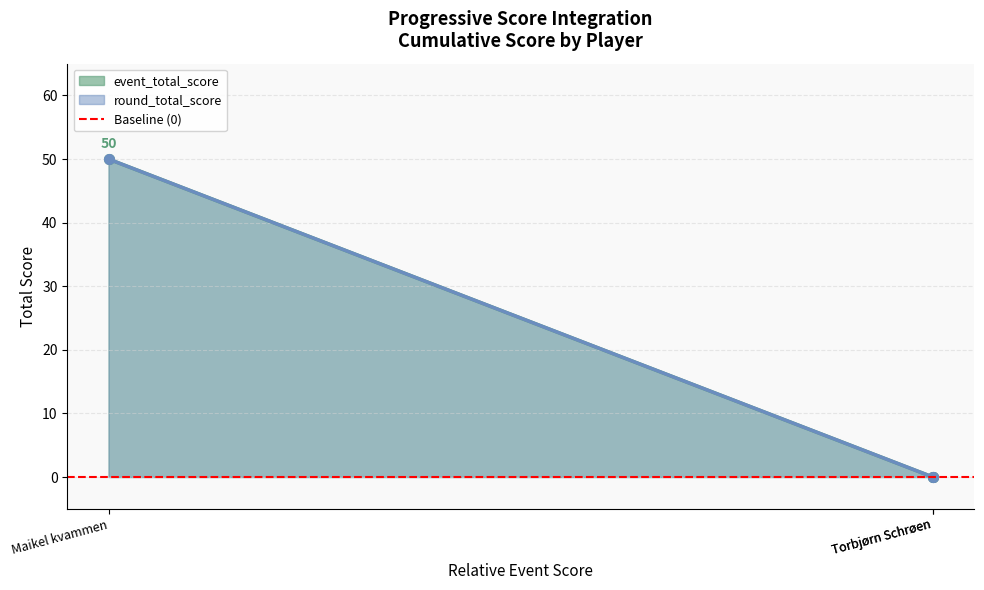

Does the chart display data point markers on the line(s)?

Yes